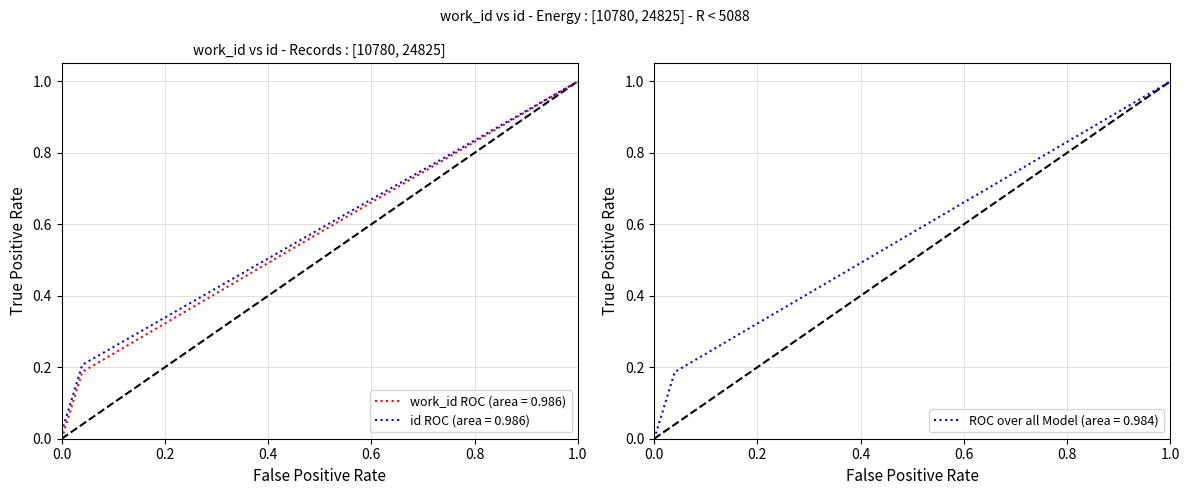

What is the maximum value for id ROC (area = 0.986)?

1.0